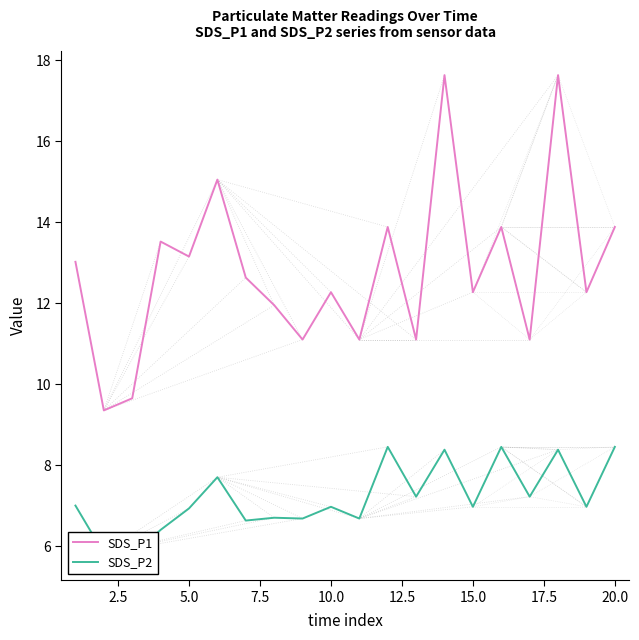

True or false: SDS_P1 and SDS_P2 intersect in this chart.

False